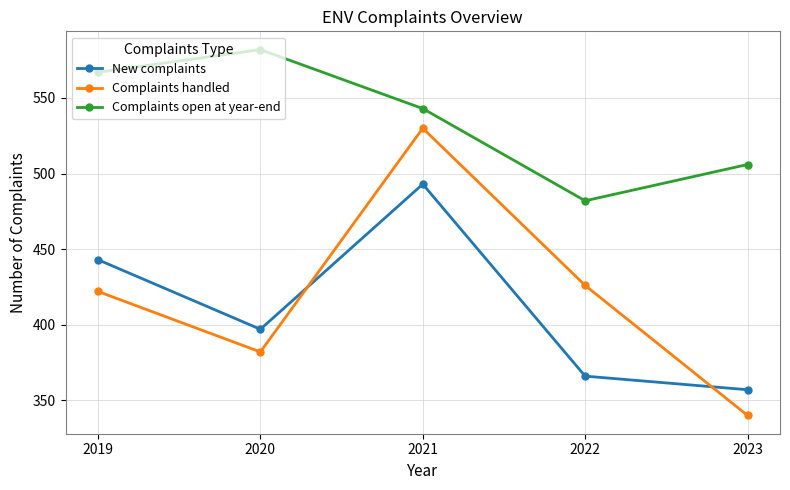

What are all the series names shown in the legend?

New complaints, Complaints handled, Complaints open at year-end